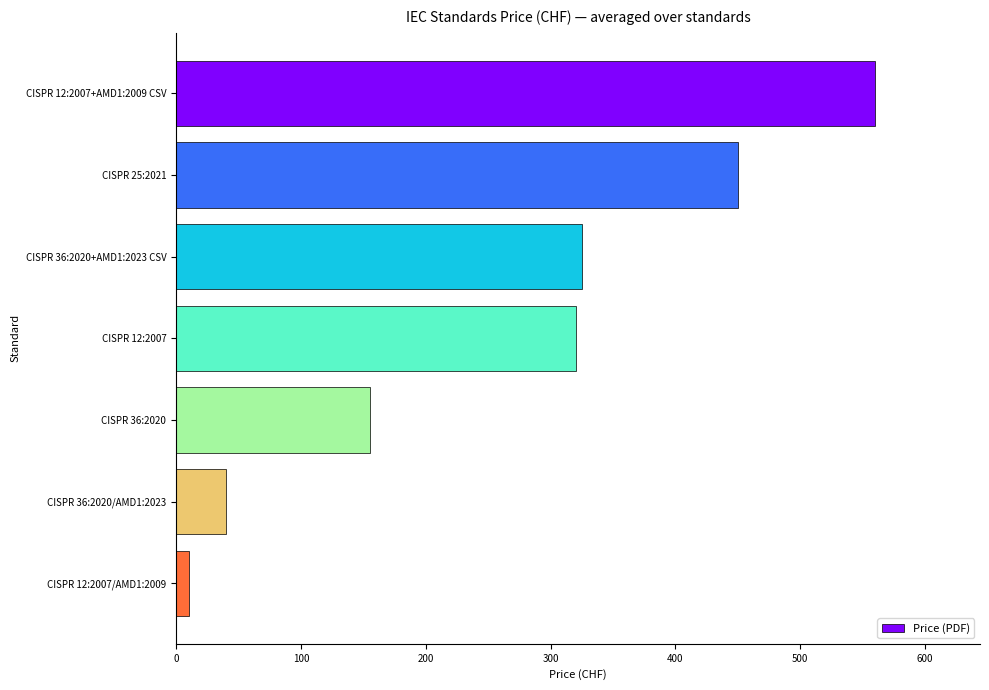

What is the average value?

266